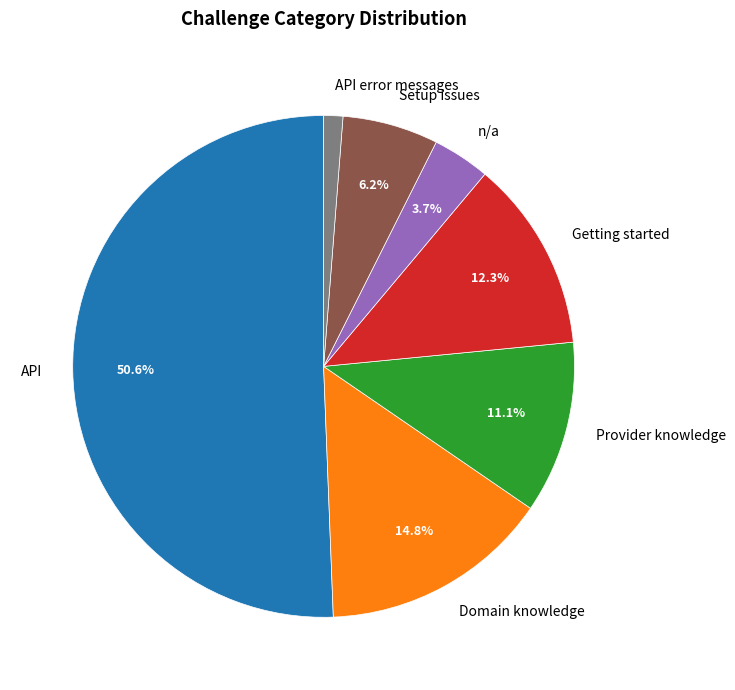

To the nearest percent, what is the average slice percentage?

14%